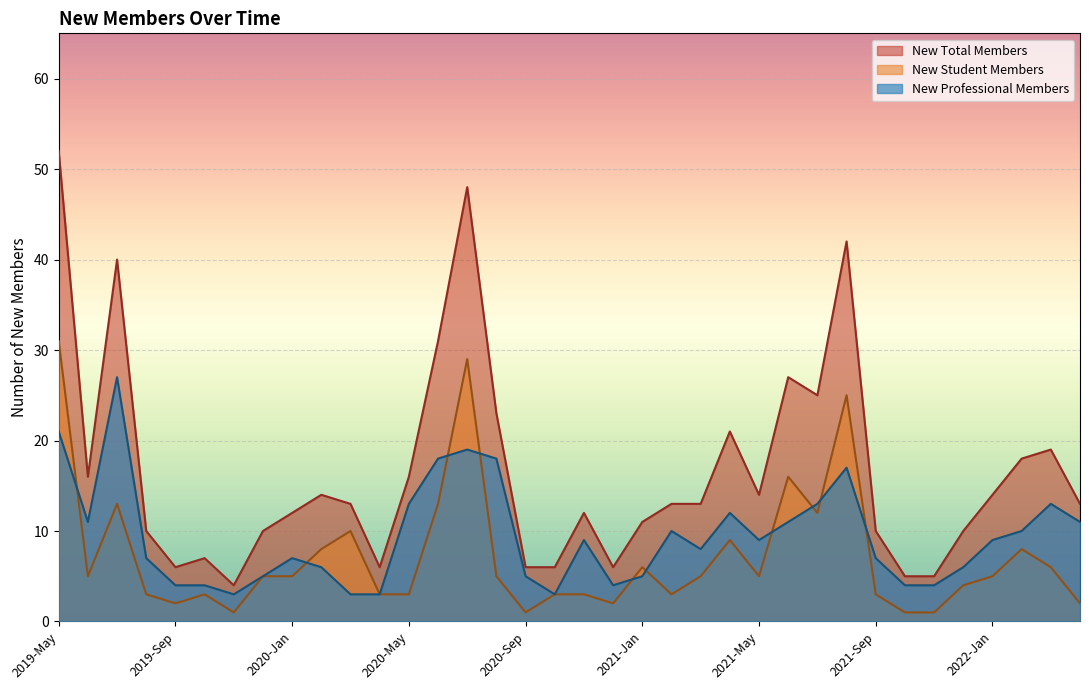

What is the label of the 26th point from the right?

2020-Mar